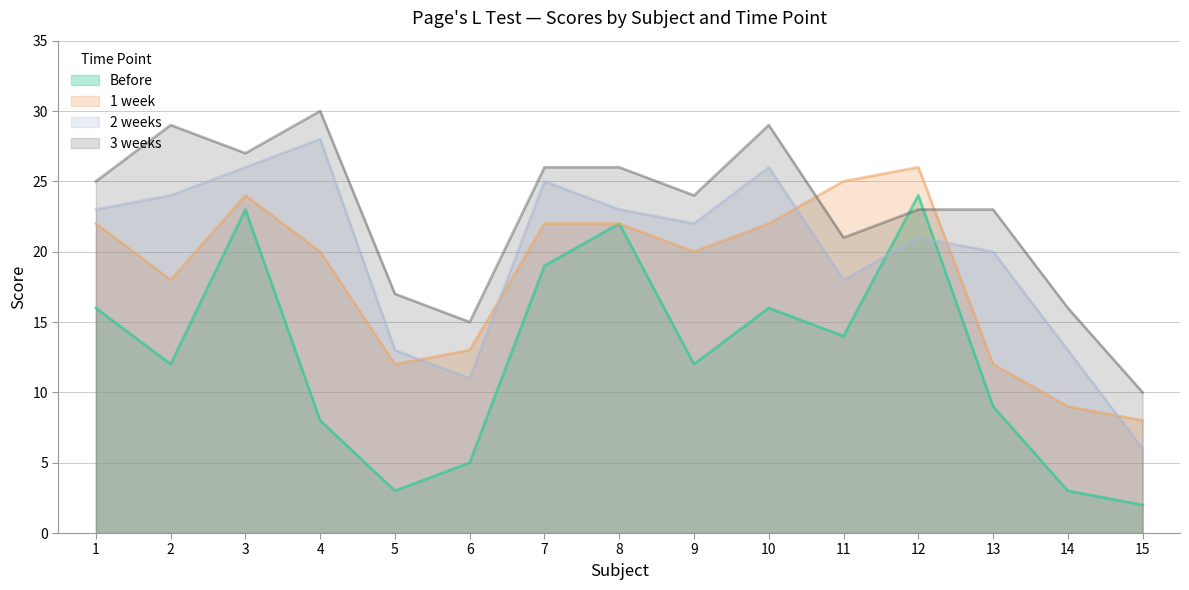

How many interior local valleys does the 3 weeks series have?

4